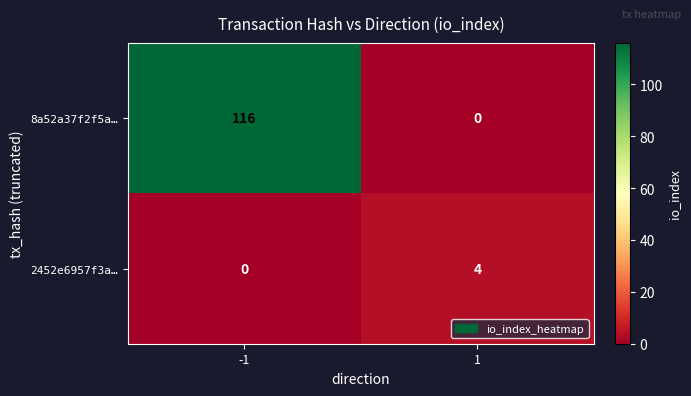

At how many categories does at least one series exceed 22?

1